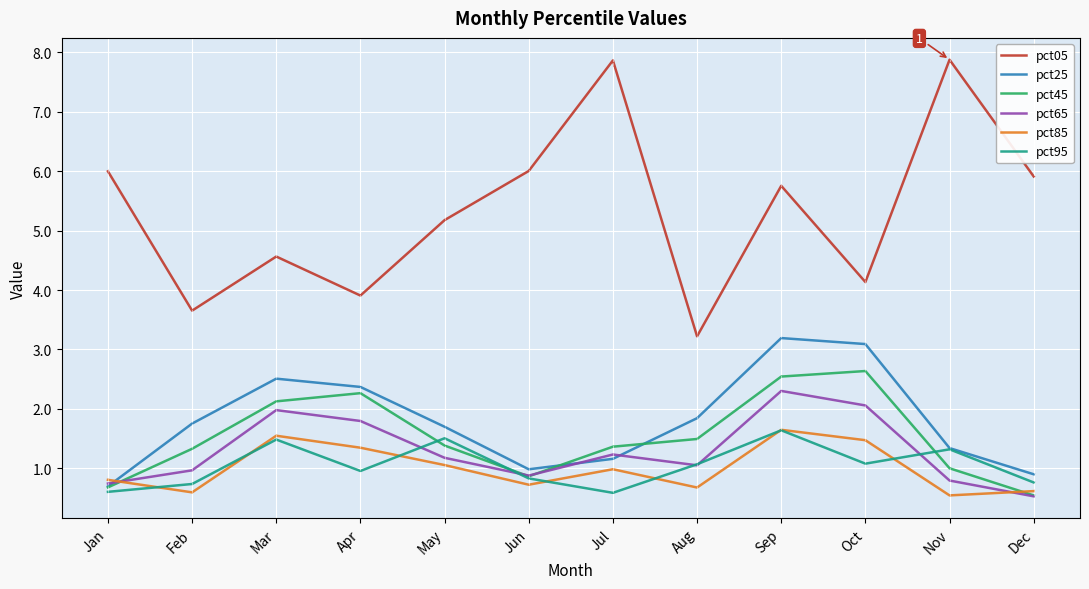

The value of pct25 at Oct is 3.1. True or false?

True